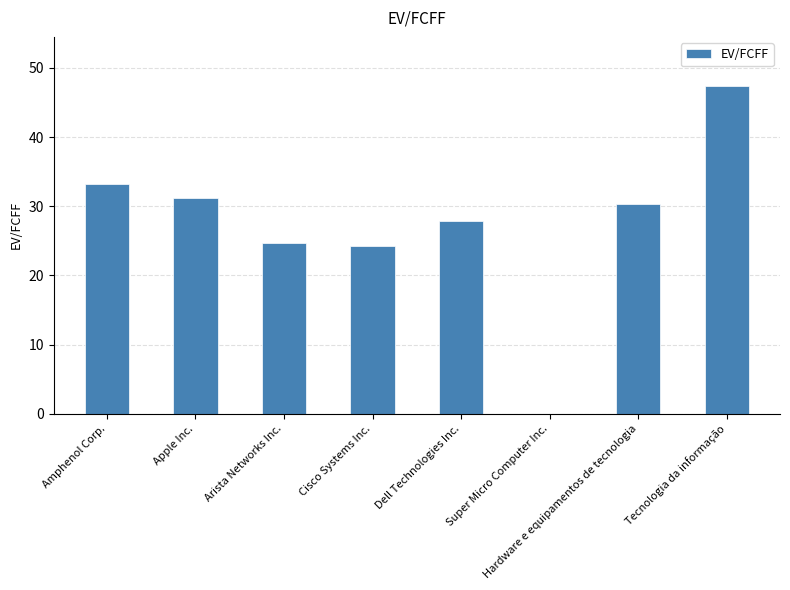

What is the average value?

27.4